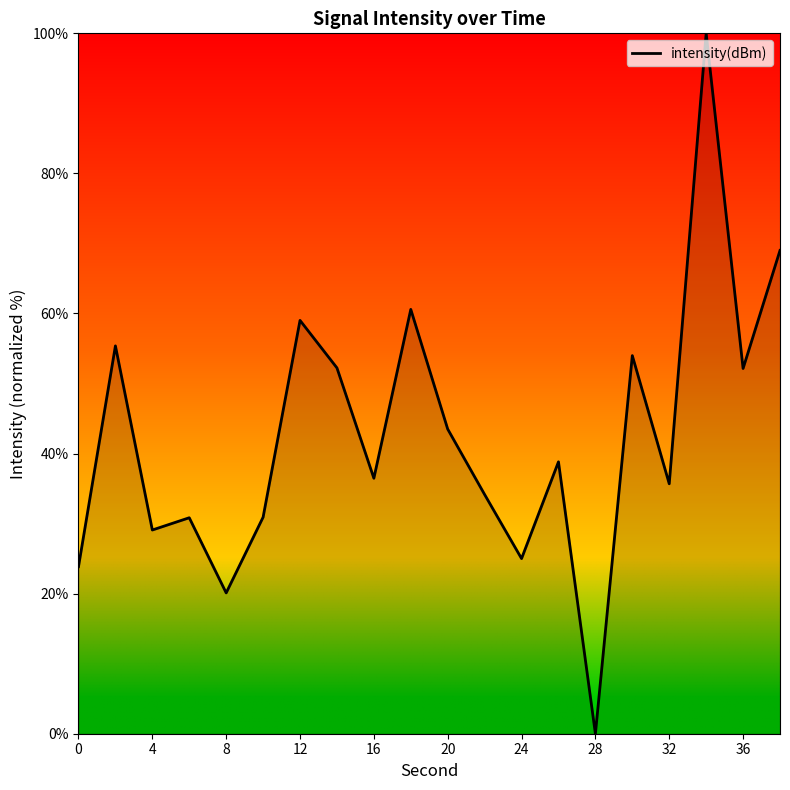

How many categories are shown in the chart?

20